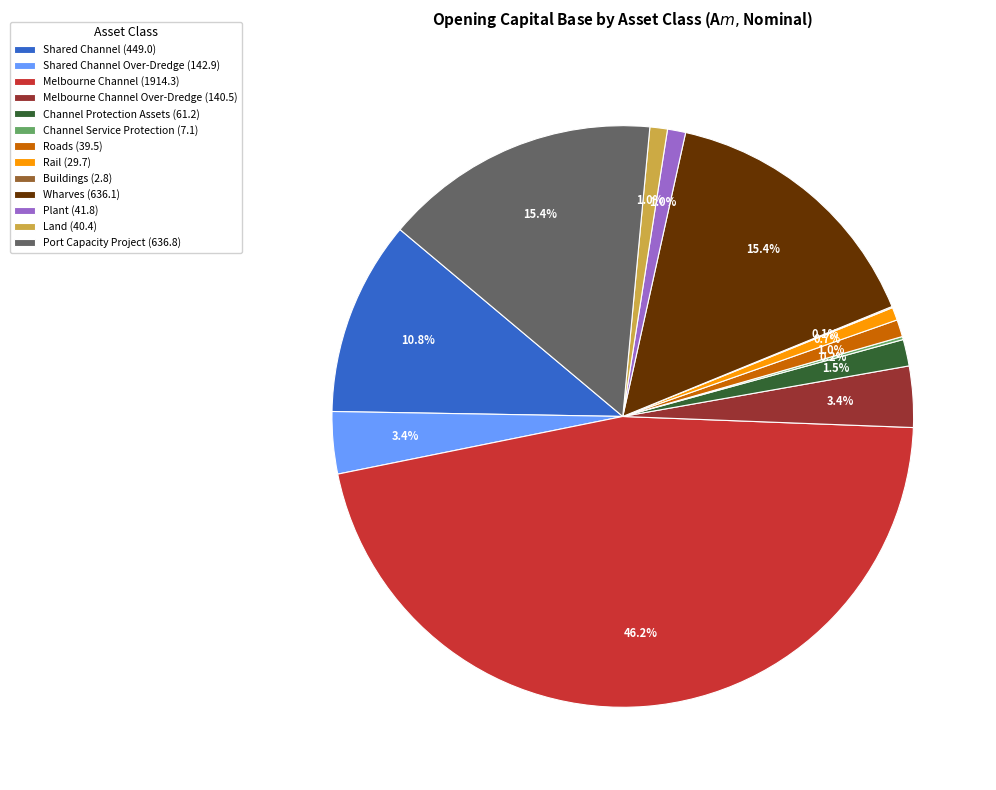

Is there a majority slice in this chart?

No